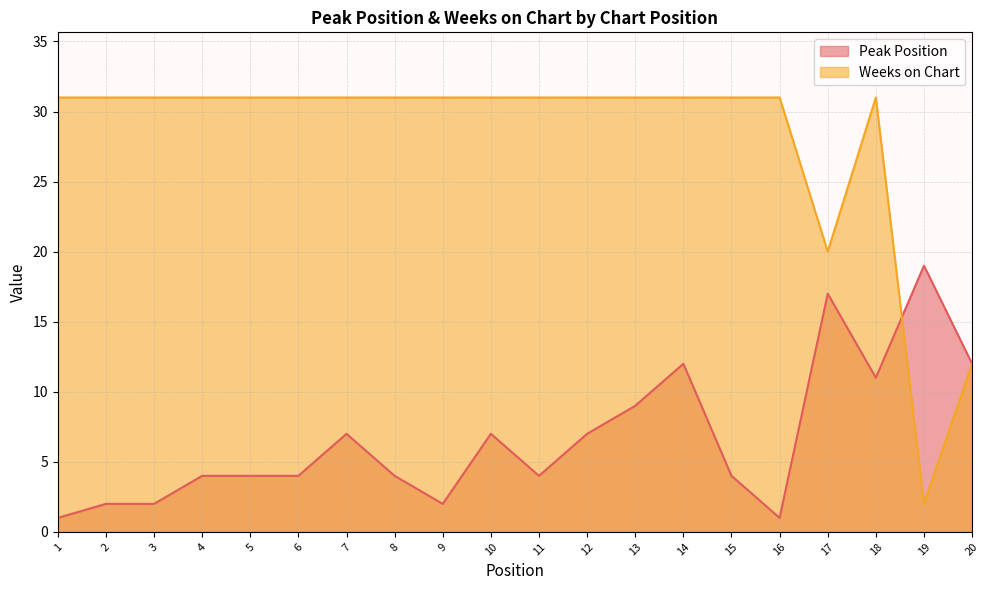

True or false: Peak Position and Weeks on Chart cross at least once.

True